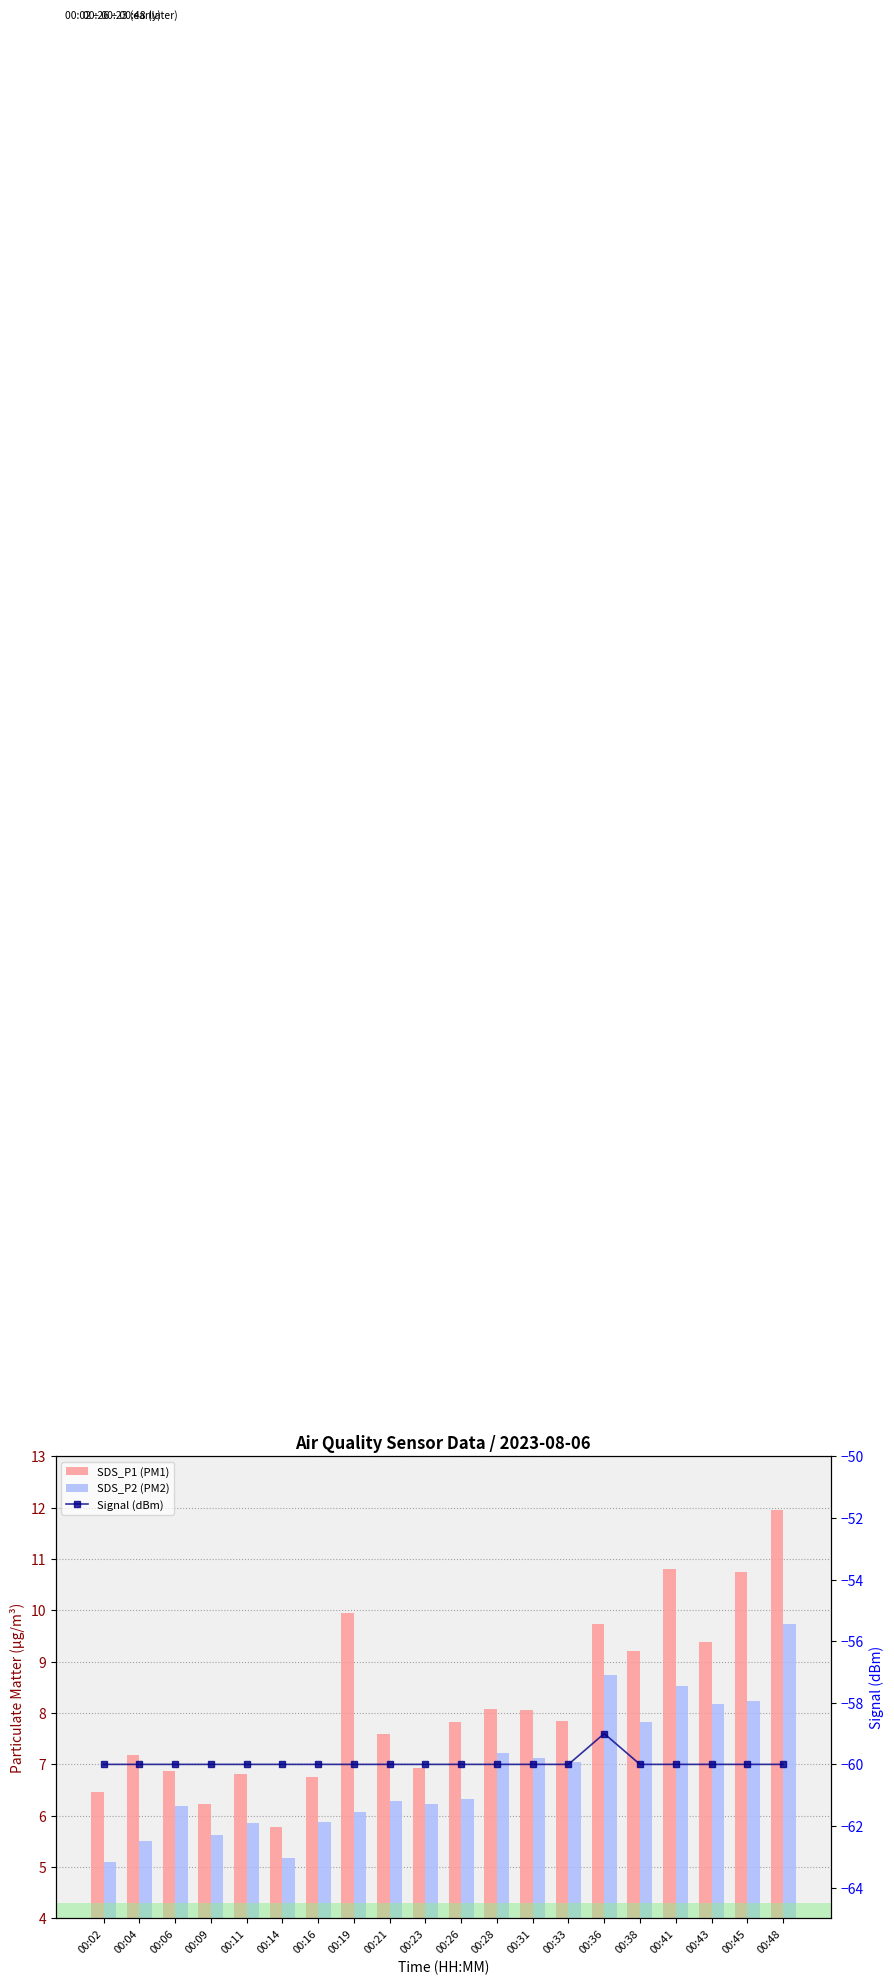

What is the total value across all series at 00:28?

-44.7